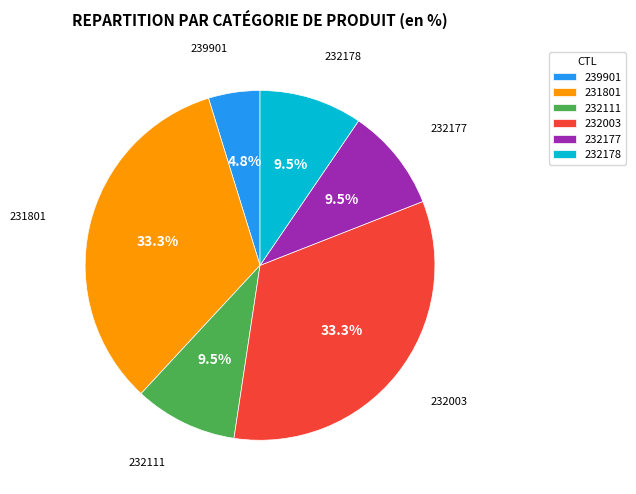

Is the sum of 232111 and 239901 greater than half?

No